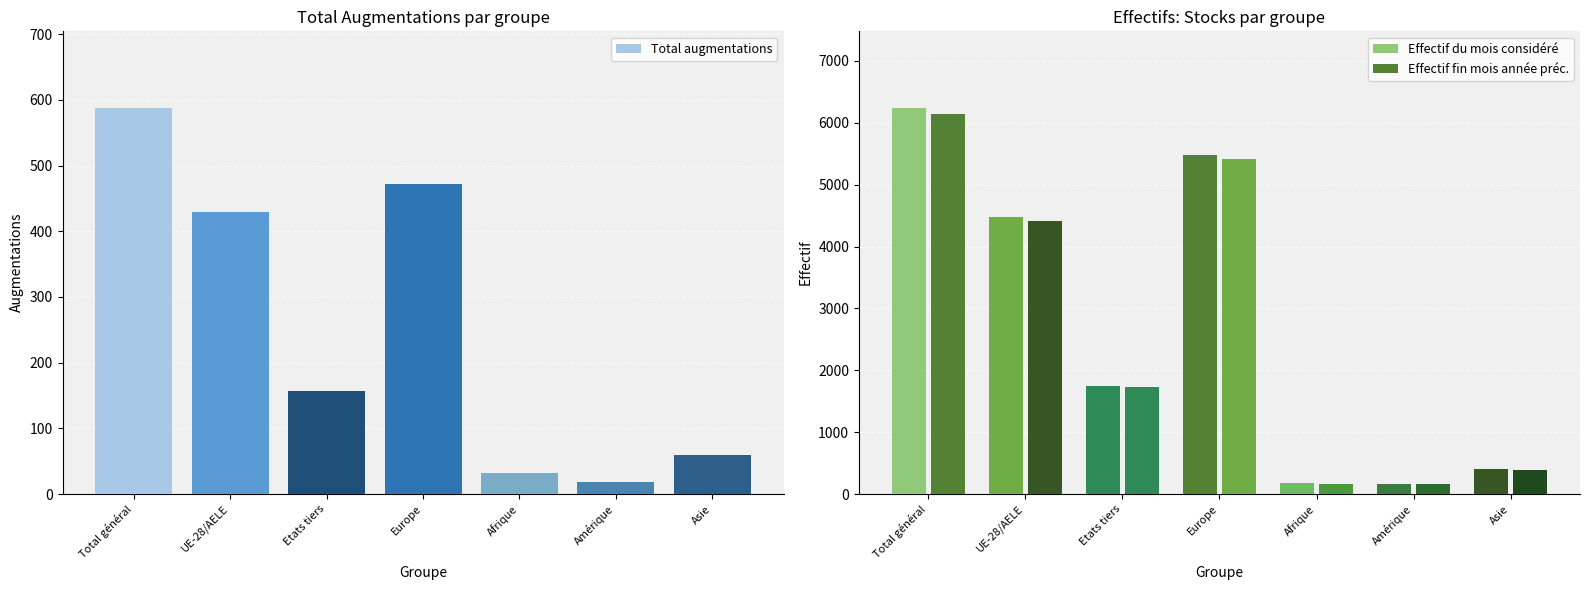

What position from the right is Asie?

1